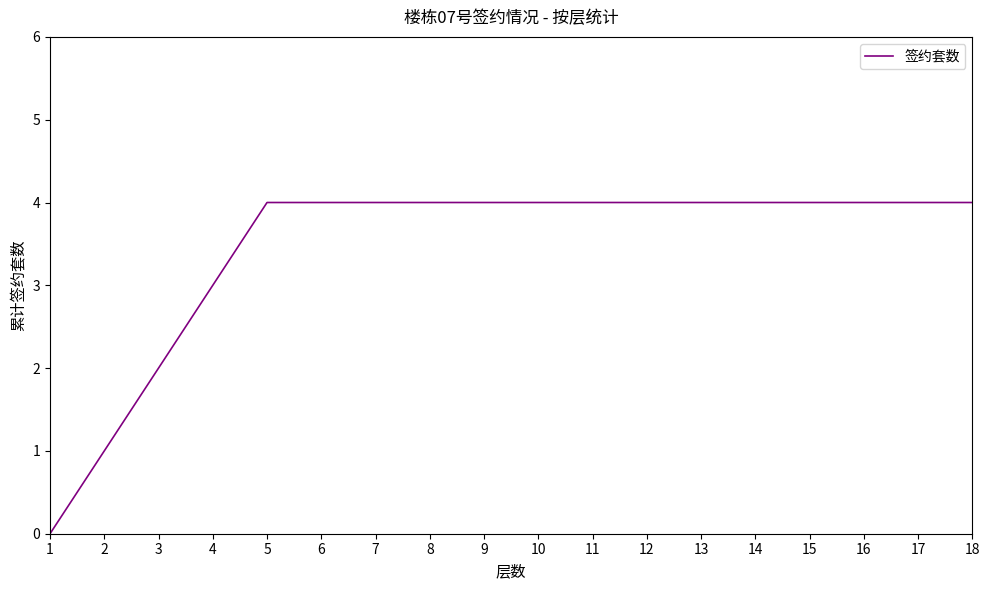

What is the change in value from 2 to 15?

+3